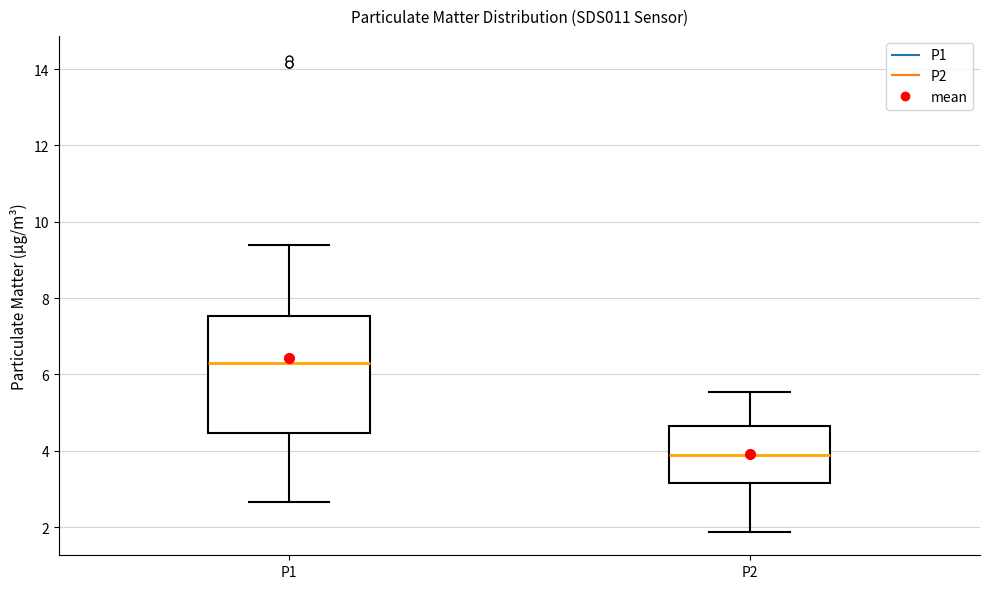

Reading left to right, transcribe this box plot: for each box, give where its median line is, the range the box spans, and where its two whiskers end, as read against the y-axis. The values are not printed on the chart, so give them approximately, as read against the axis.

P1: median 6.2, box 4.4 to 7.6, whiskers 2.6 to 9.4
P2: median 4.0, box 3.2 to 4.6, whiskers 1.8 to 5.6